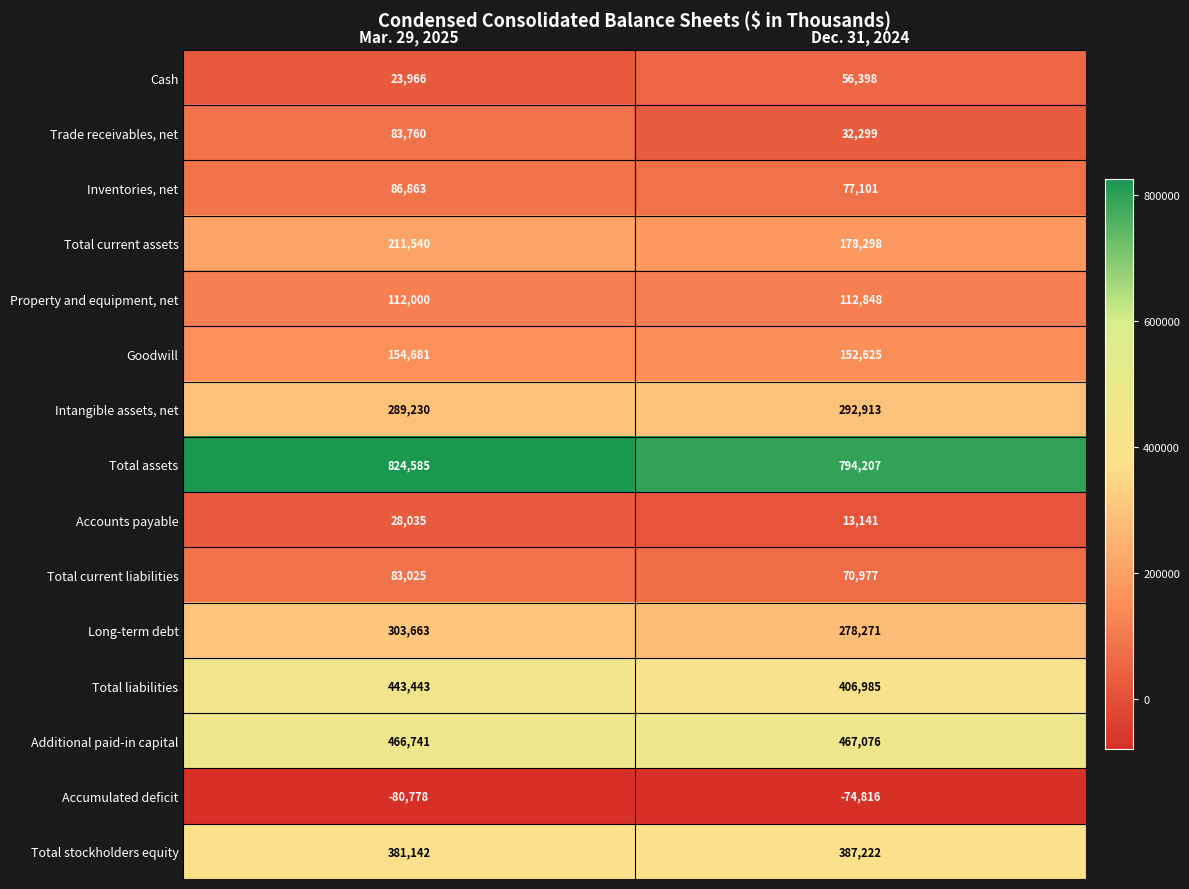

At which category is the sum across all series the highest?

Mar. 29, 2025